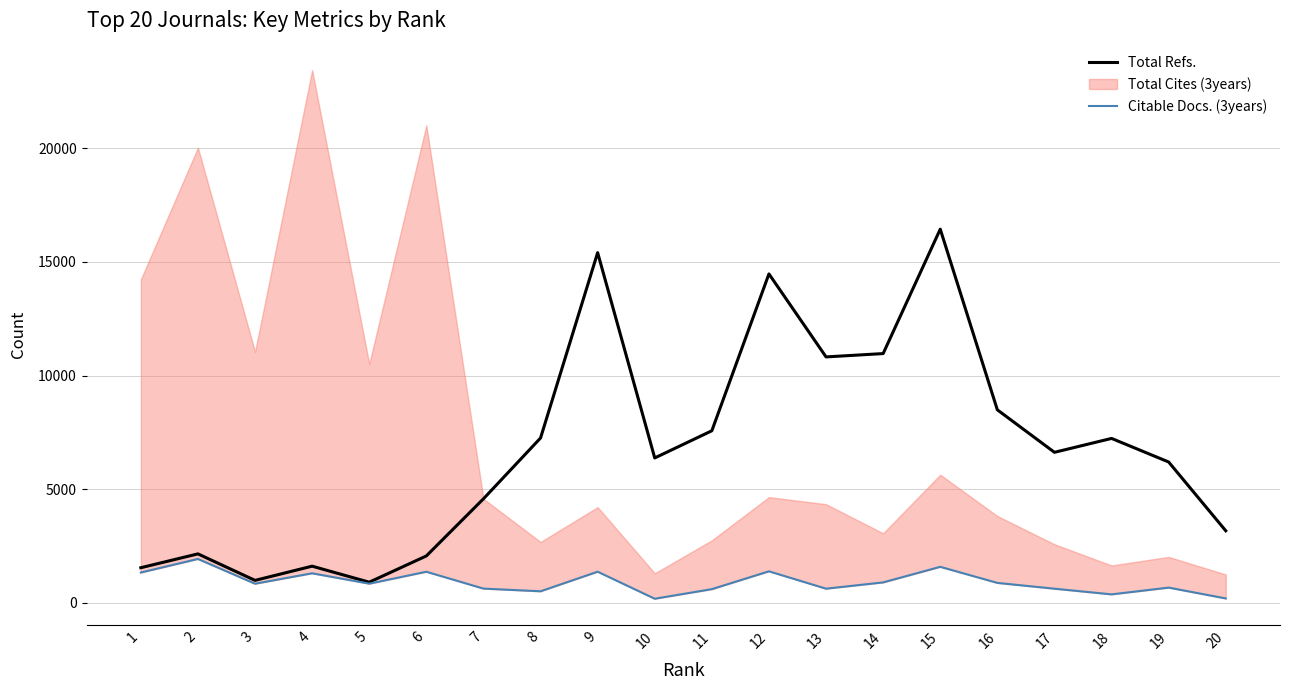

The value of Total Refs. at 9 is 22678. True or false?

False